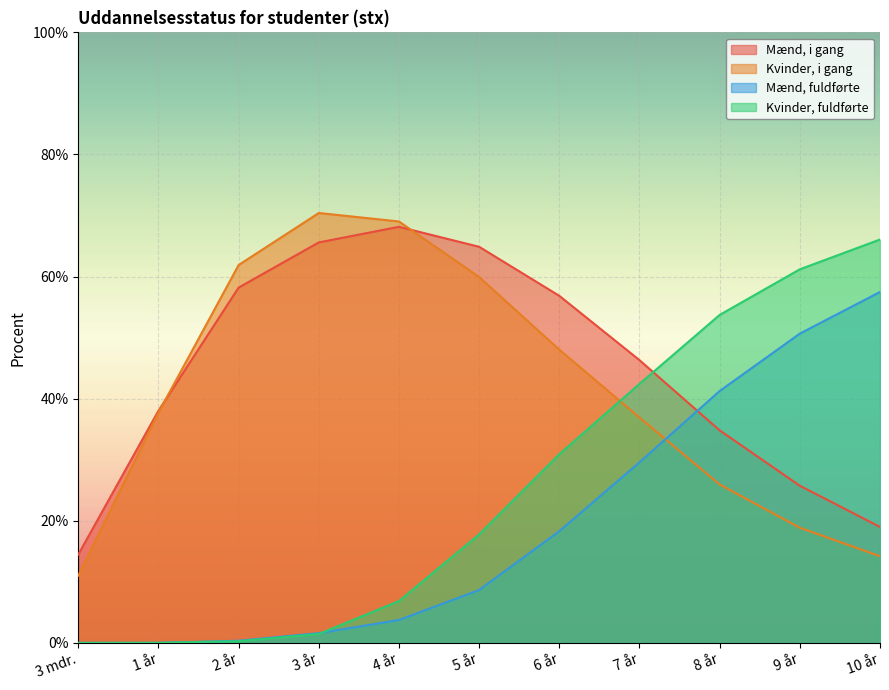

Between 7 år and 1 år, which is larger?

7 år